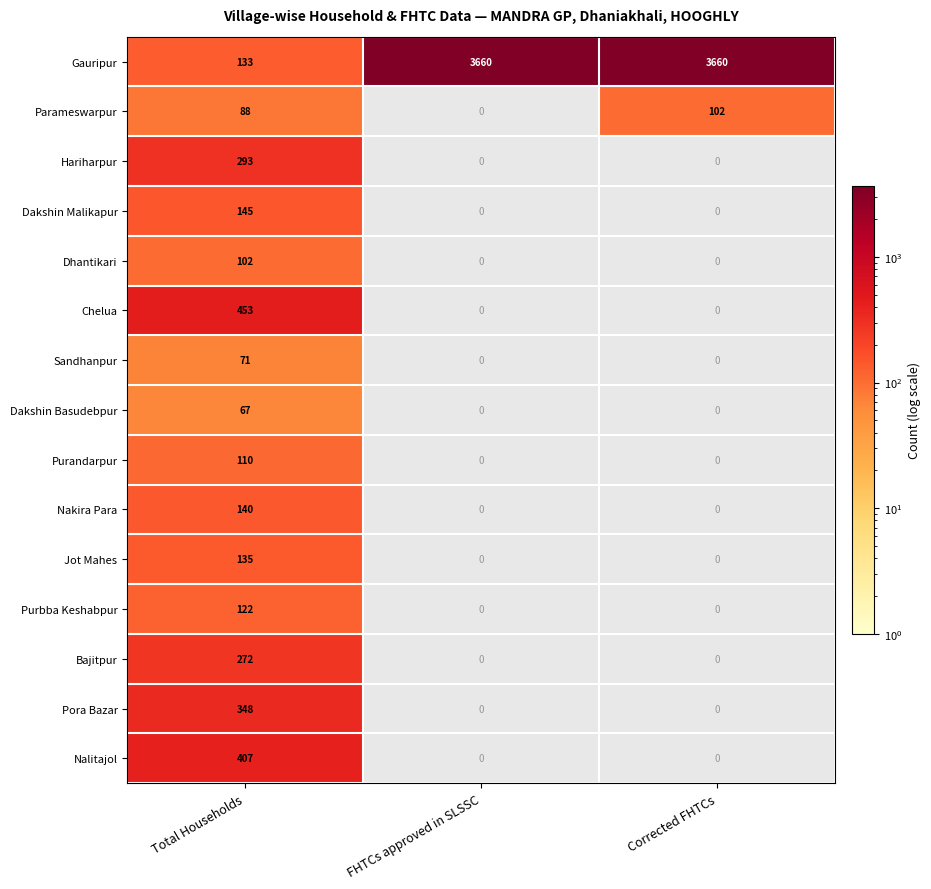

What is the greatest value displayed?

3660